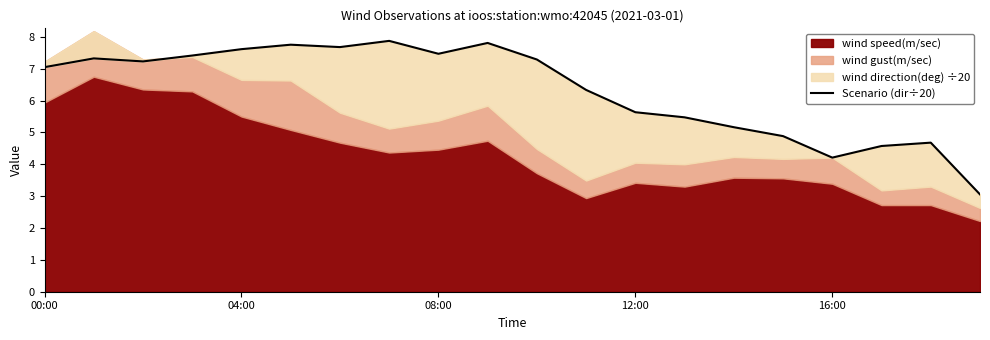

What is the label of the 1st point from the left?

00:00